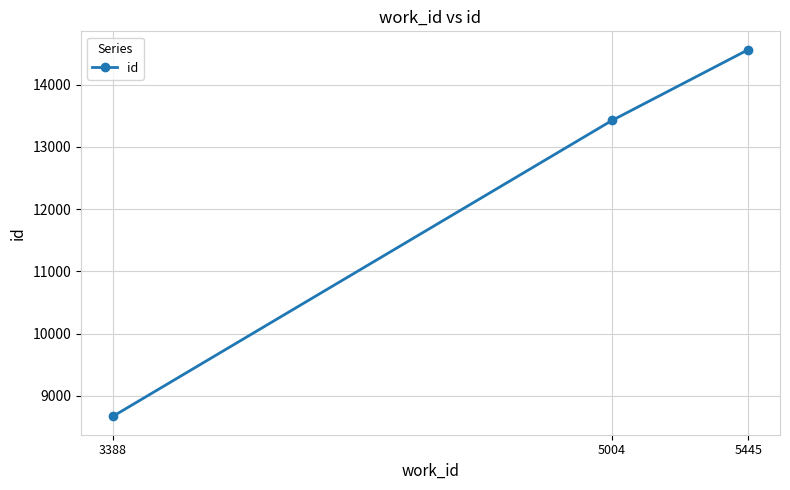

Between 3388 and 5004, which is larger?

5004